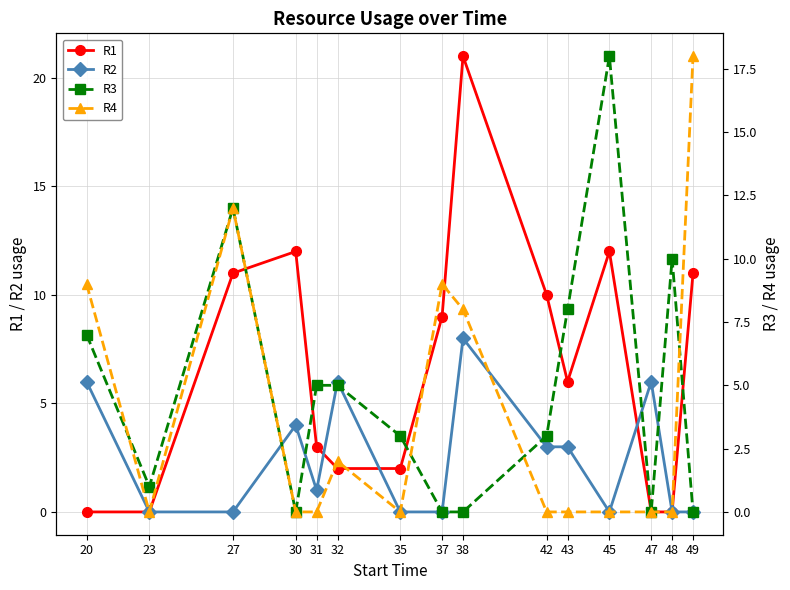

What is the difference between the maximum and minimum values in the R2 series?

8